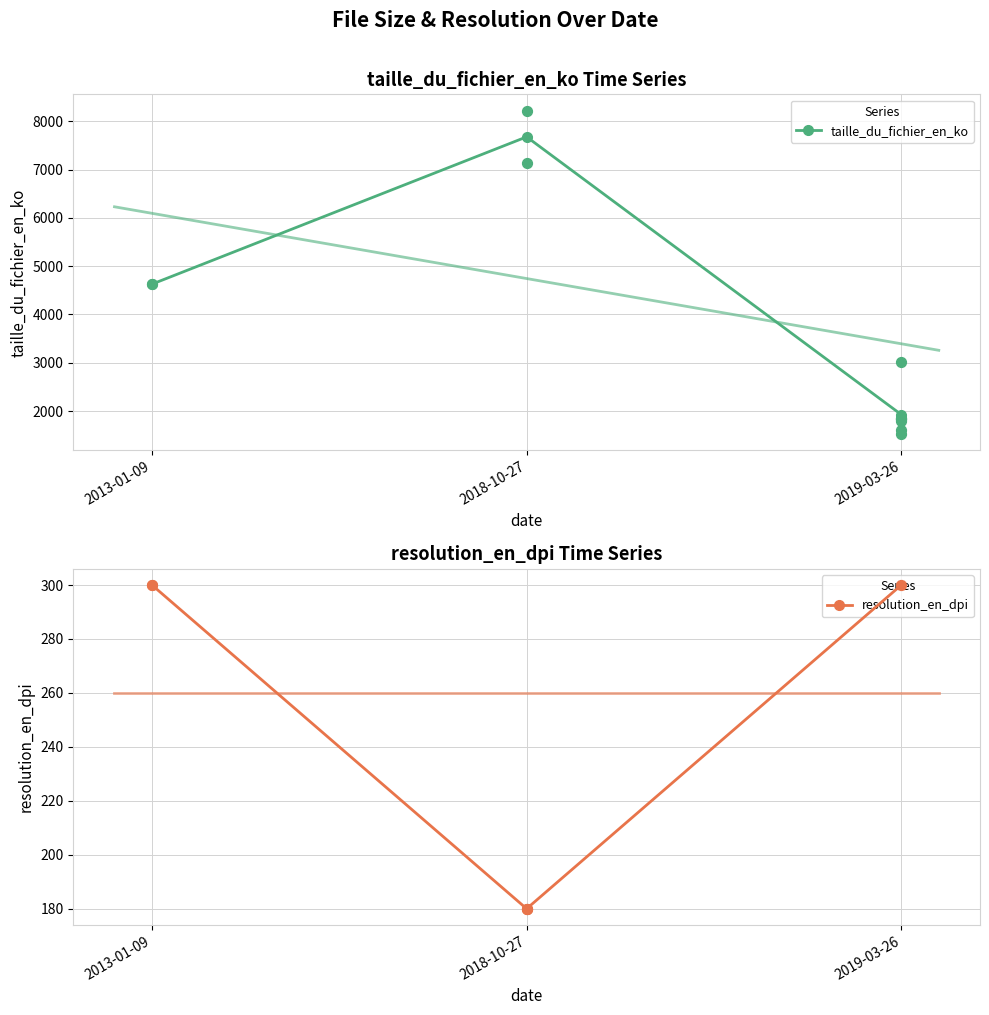

Is the value of taille_du_fichier_en_ko at 2018-10-27 greater than the value of resolution_en_dpi at 2019-03-26?

Yes